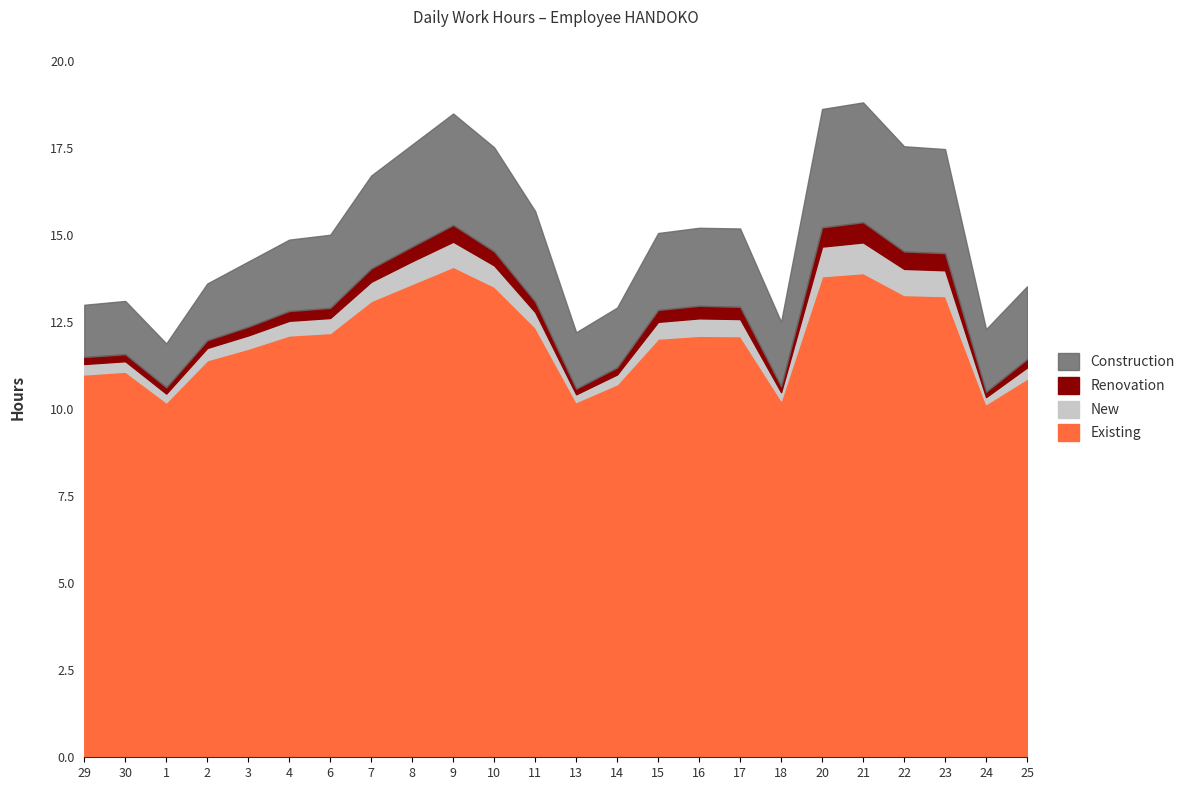

At which category does New reach its first local peak?

9